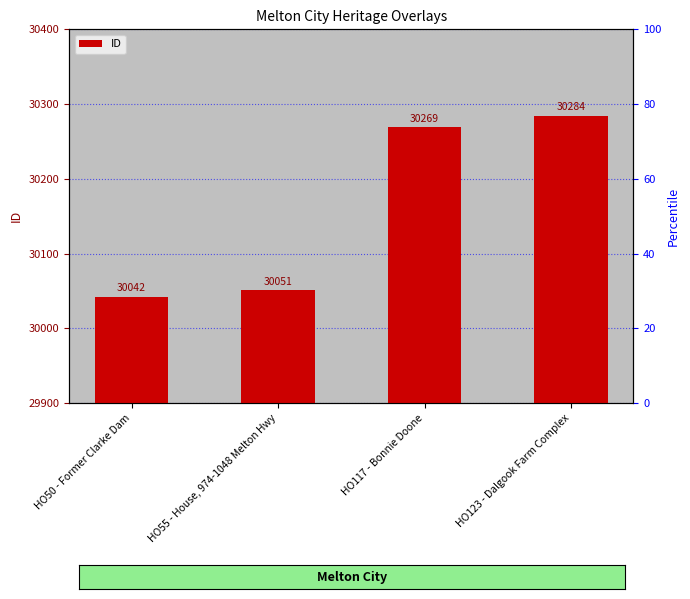

What is the change in value from HO117 - Bonnie Doone to HO123 - Dalgook Farm Complex?

+15